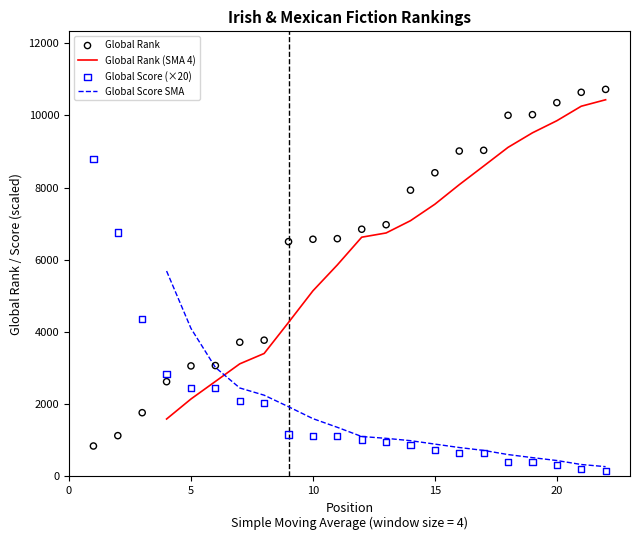

Which series contains the lowest Y value?

Global Score